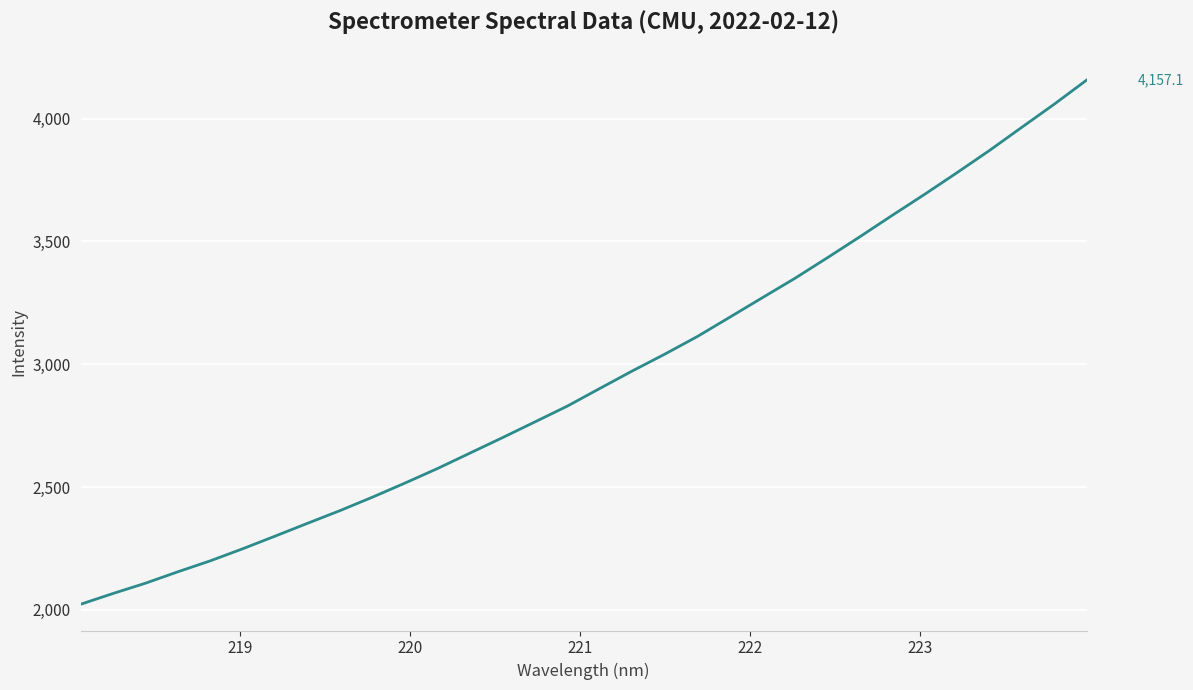

What is the difference between the maximum and minimum values?

2134.3